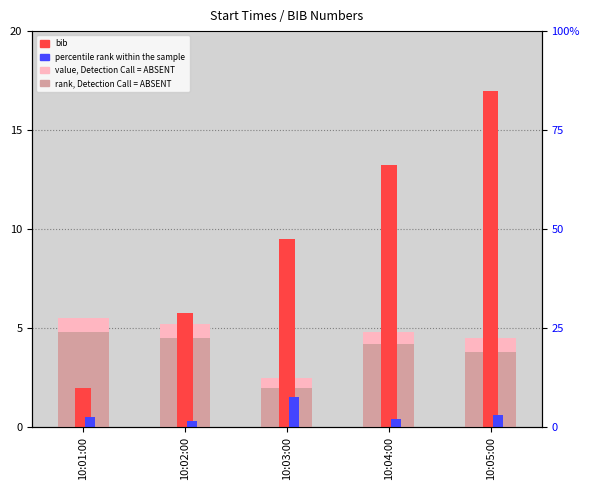

The value of bib at 10:05:00 is 9.2. True or false?

False